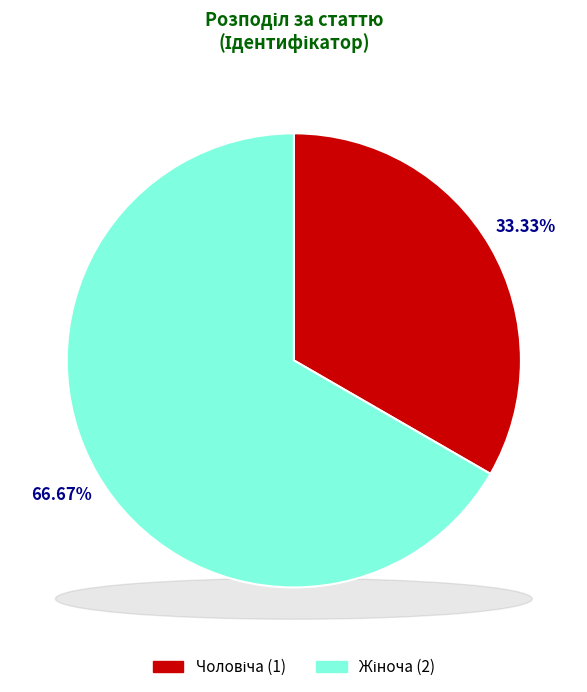

How many segments does this pie chart have?

2